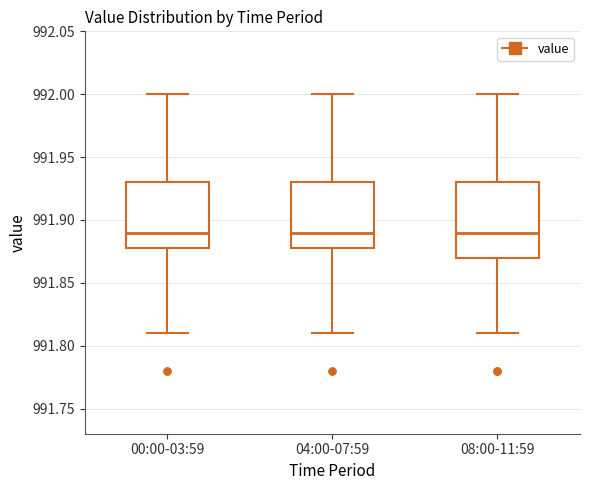

Where is the lower edge of the box for 04:00-07:59 on the y-axis? The values are not printed on the chart, so give them approximately, as read against the axis.

991.88